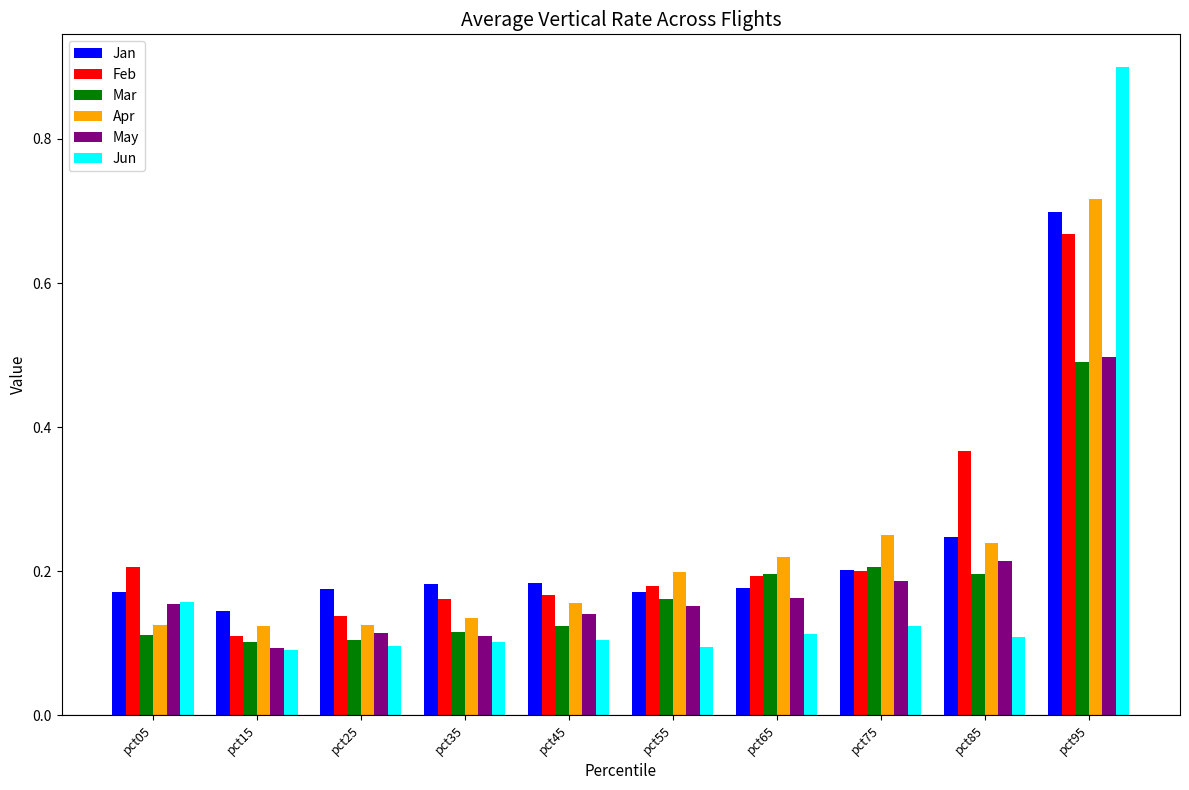

Which category has the highest value in the Jan series?

pct95